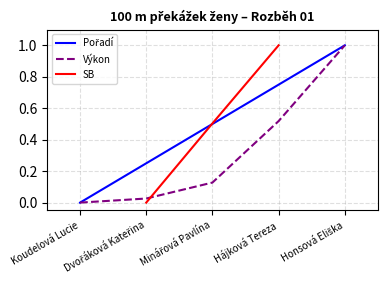

What is the highest value of the Pořadí series?

1.0